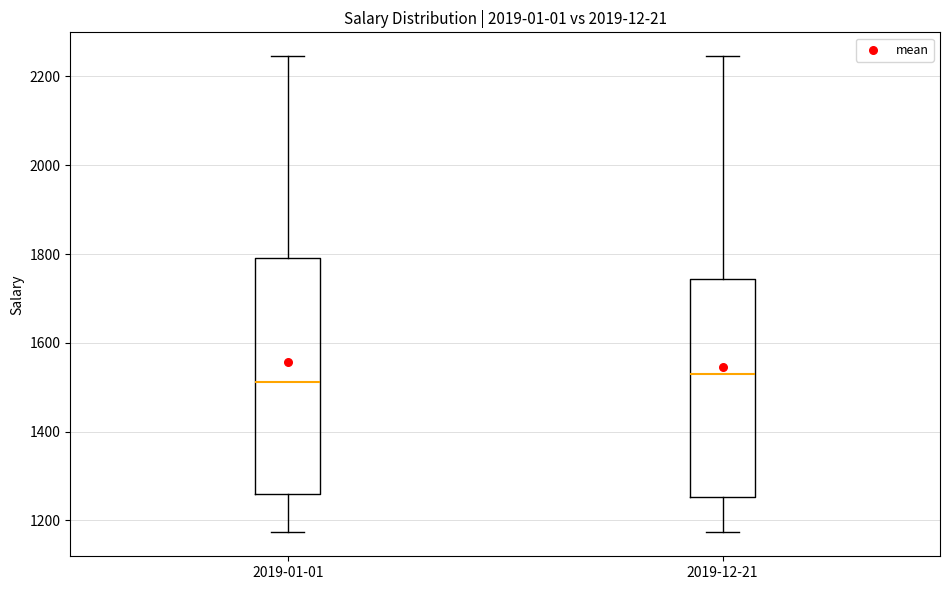

Reading left to right, read every box against the y-axis: the position of its median line, the range the box covers, and the ends of its whiskers. The values are not printed on the chart, so give them approximately, as read against the axis.

2019-01-01: median 1520, box 1260 to 1800, whiskers 1180 to 2240
2019-12-21: median 1520, box 1260 to 1740, whiskers 1180 to 2240